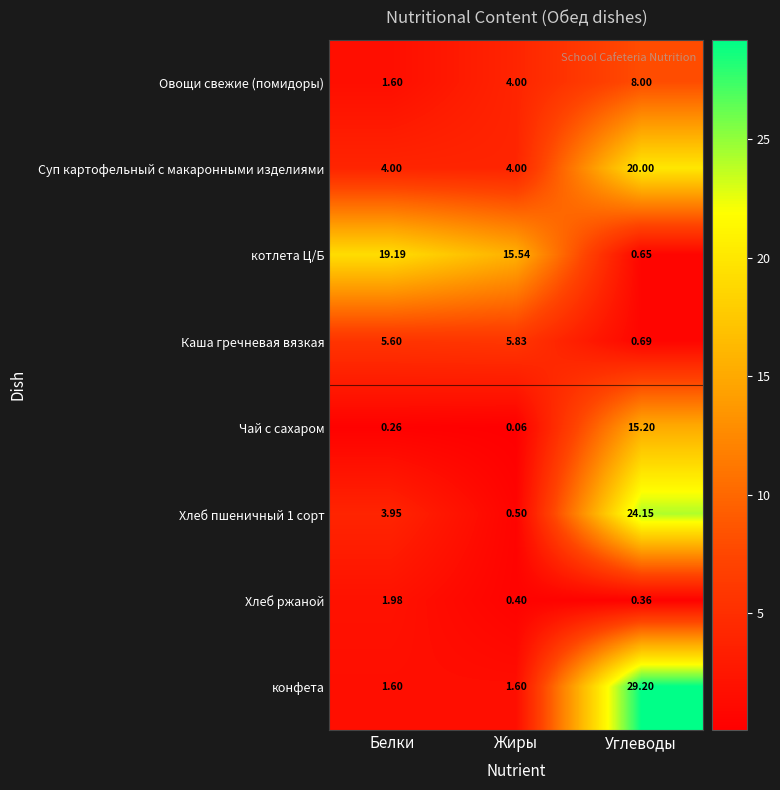

Is the value of Хлеб ржаной at Жиры greater than the value of Суп картофельный с макаронными изделиями at Жиры?

No